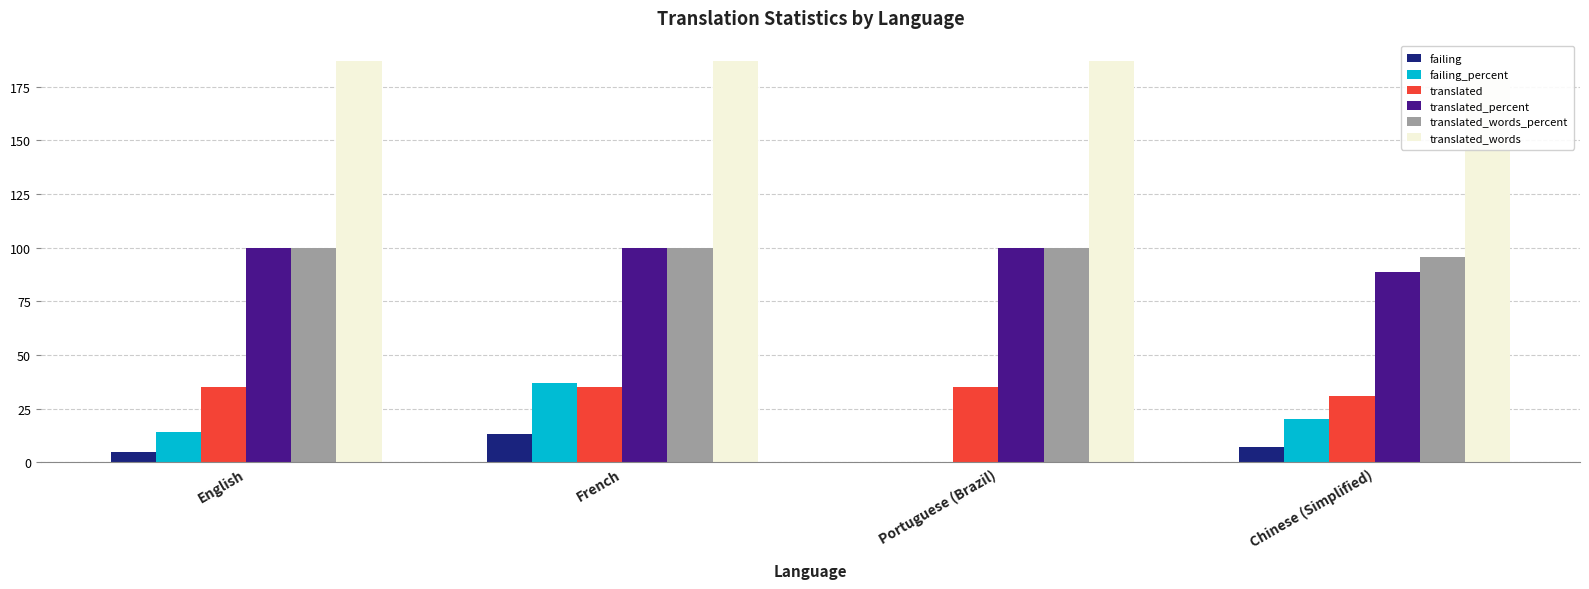

What is the difference between the translated_words_percent values at Portuguese (Brazil) and Chinese (Simplified)?

4.3